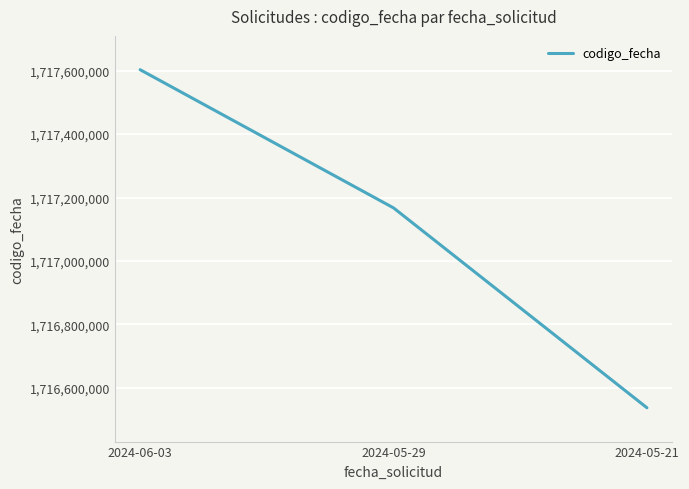

What is the average value?

1717102524